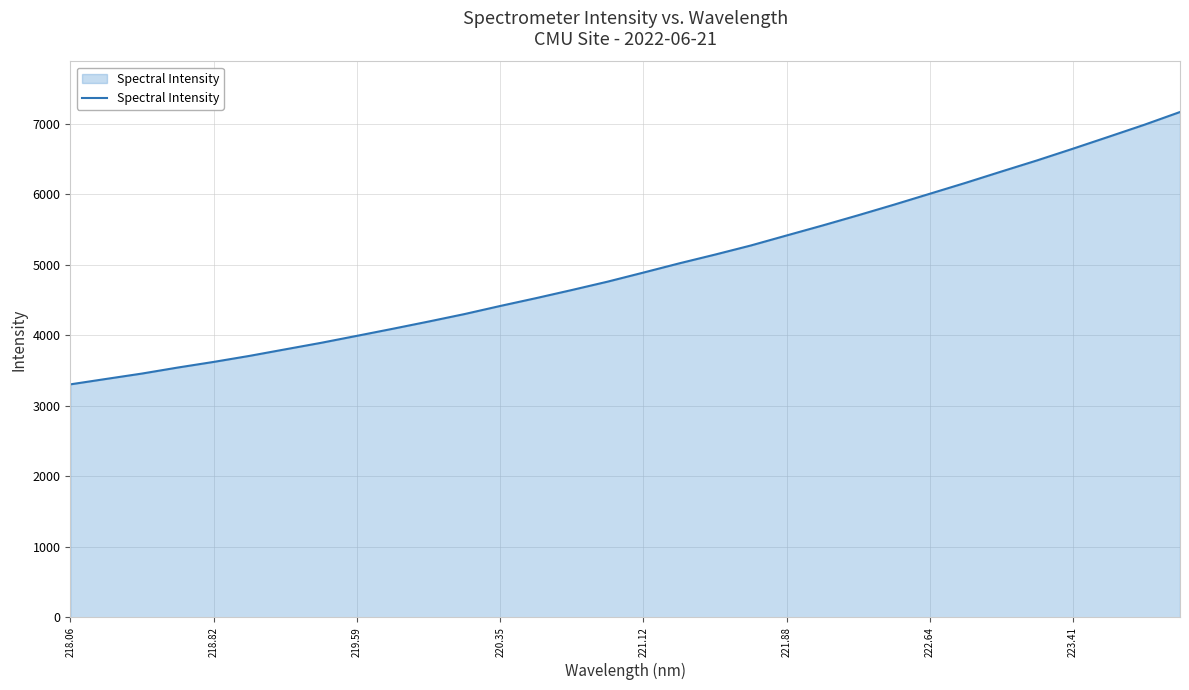

Reading left to right, transcribe all the data shown in this chart.

3305.9	3382.9	3459.1	3544.5	3624.3	3709.9	3802.9	3895.3	3994.4	4094.5	4197.2	4302.9	4418.1	4529.0	4644.4	4763.2	4891.9	5022.6	5146.9	5276.0	5418.3	5559.3	5704.9	5854.8	6009.6	6164.4	6324.8	6483.0	6648.6	6817.9	6988.7	7170.0